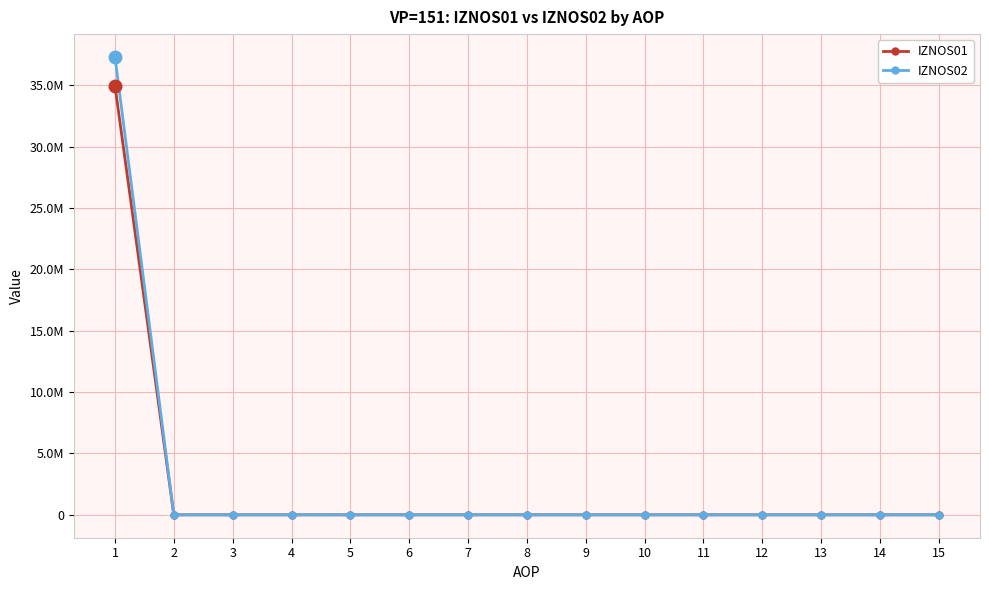

What are all the series names shown in the legend?

IZNOS01, IZNOS02